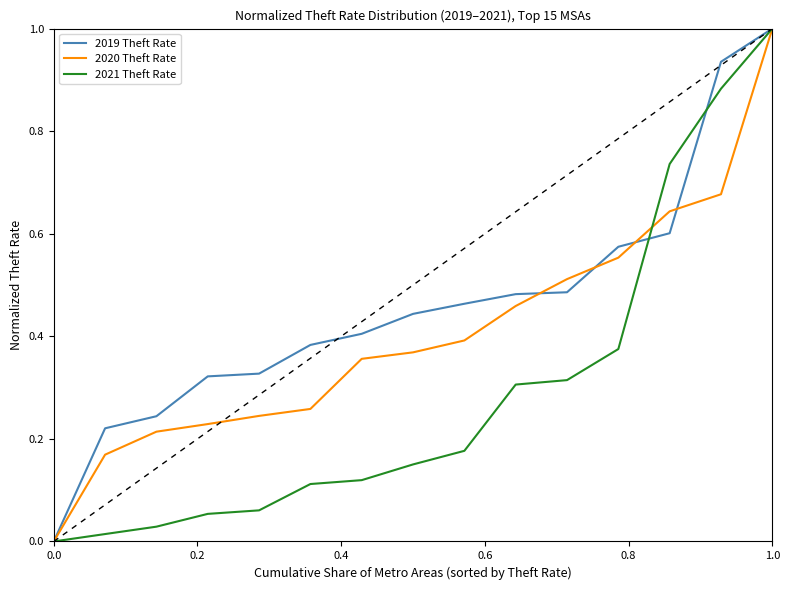

Which series has the largest total across all categories?

2019 Theft Rate